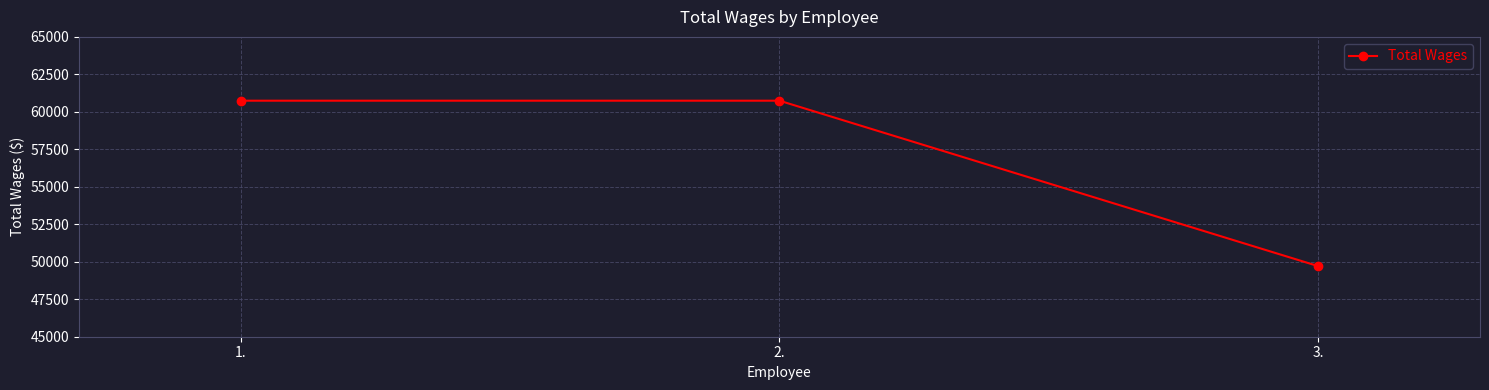

What is the smallest value displayed?

49706